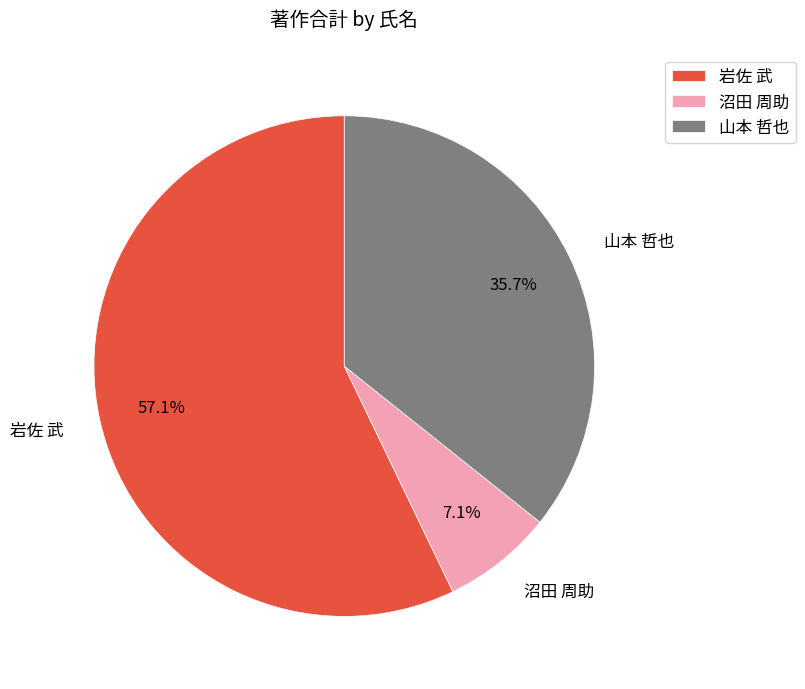

Approximately how many times larger is the value at 岩佐 武 compared to 山本 哲也?

1.6